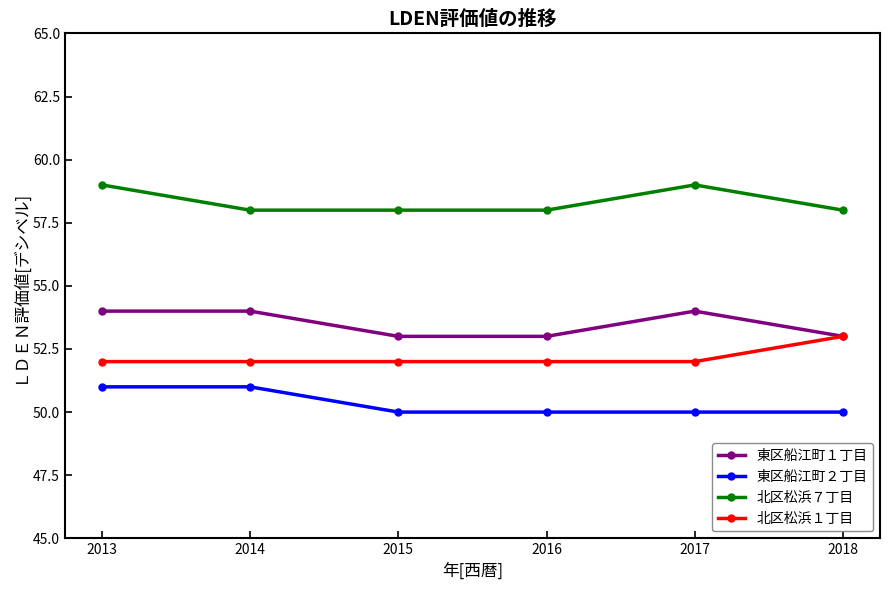

Which series has the largest total across all categories?

北区松浜７丁目